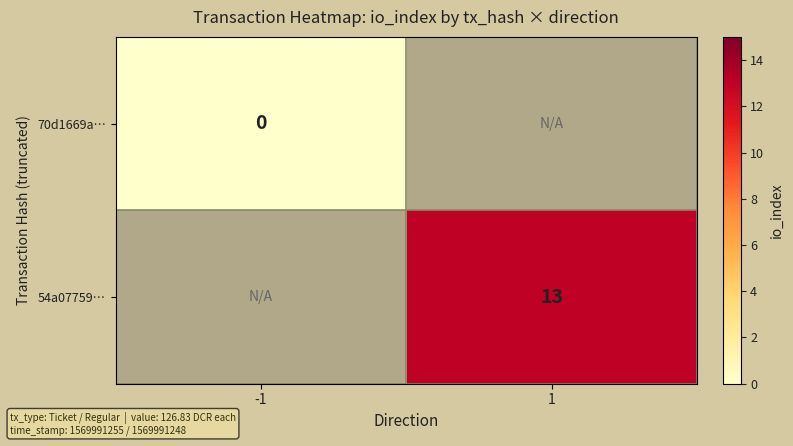

Is the value of 54a07759… at 1 greater than the value of 70d1669a… at -1?

Yes